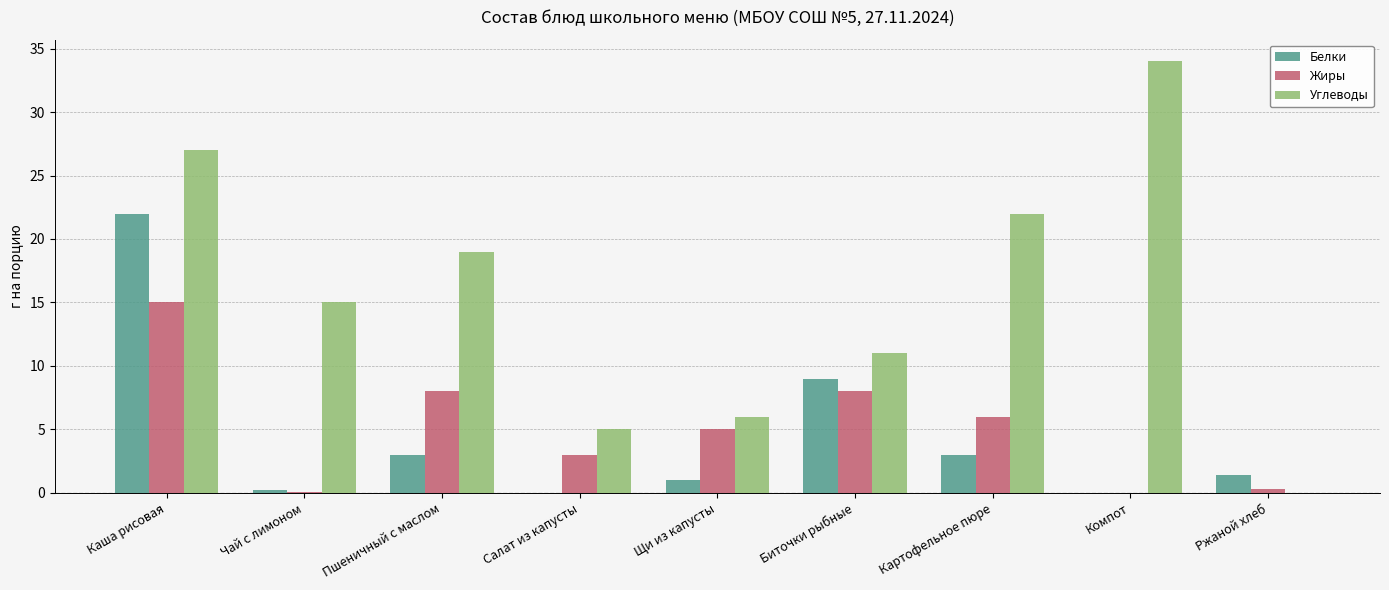

The value of Углеводы at Каша рисовая is 27.0. True or false?

True